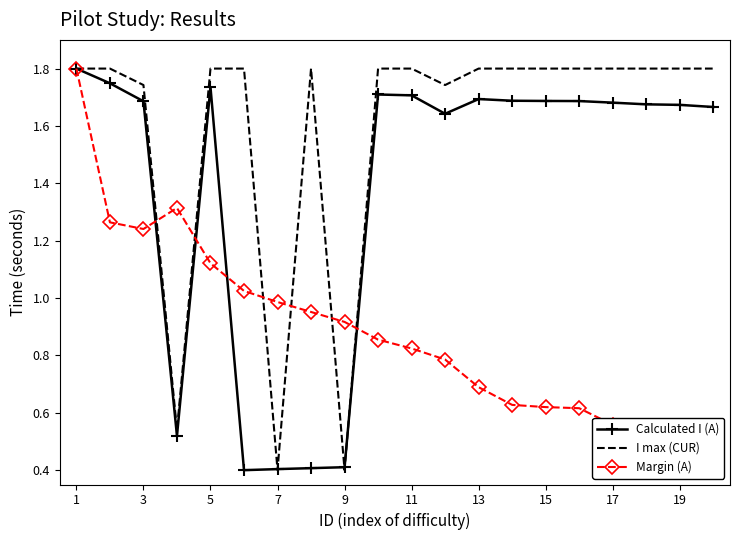

In I max (CUR), how many points are higher than both neighbors (excluding endpoints)?

1